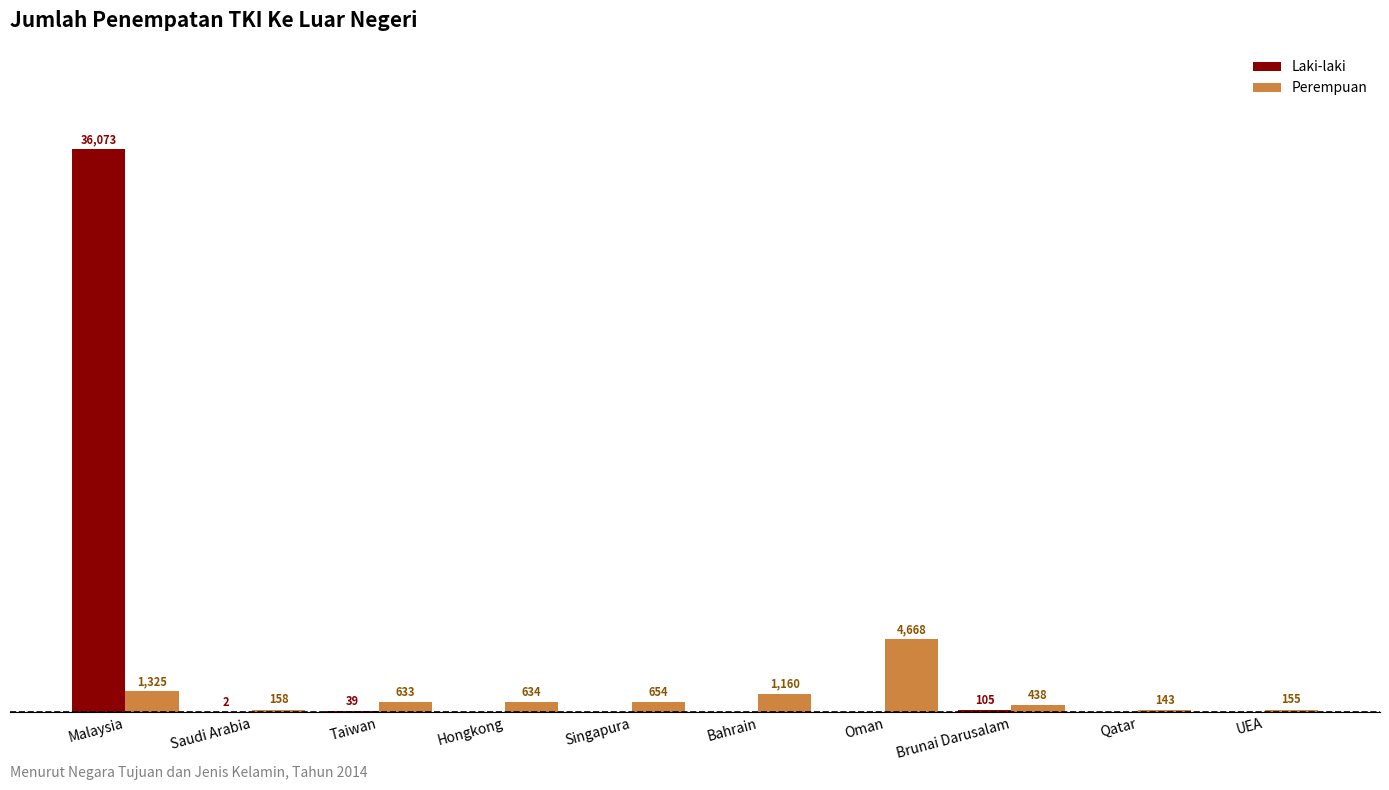

At which label does Perempuan first exceed 634?

Malaysia